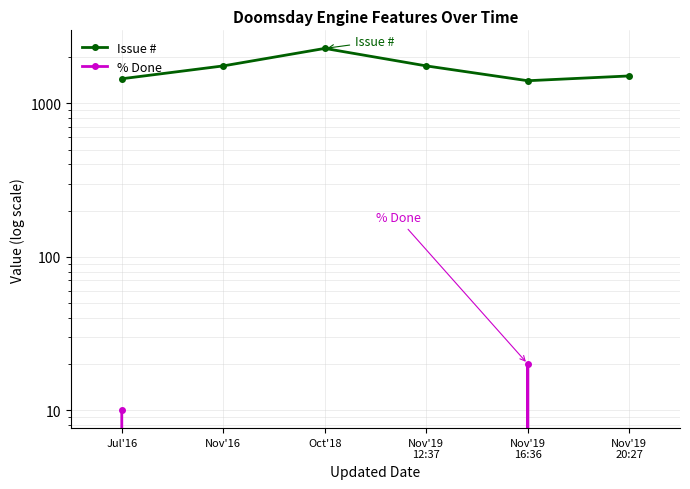

Where is the first local maximum for % Done?

Nov'19
16:36